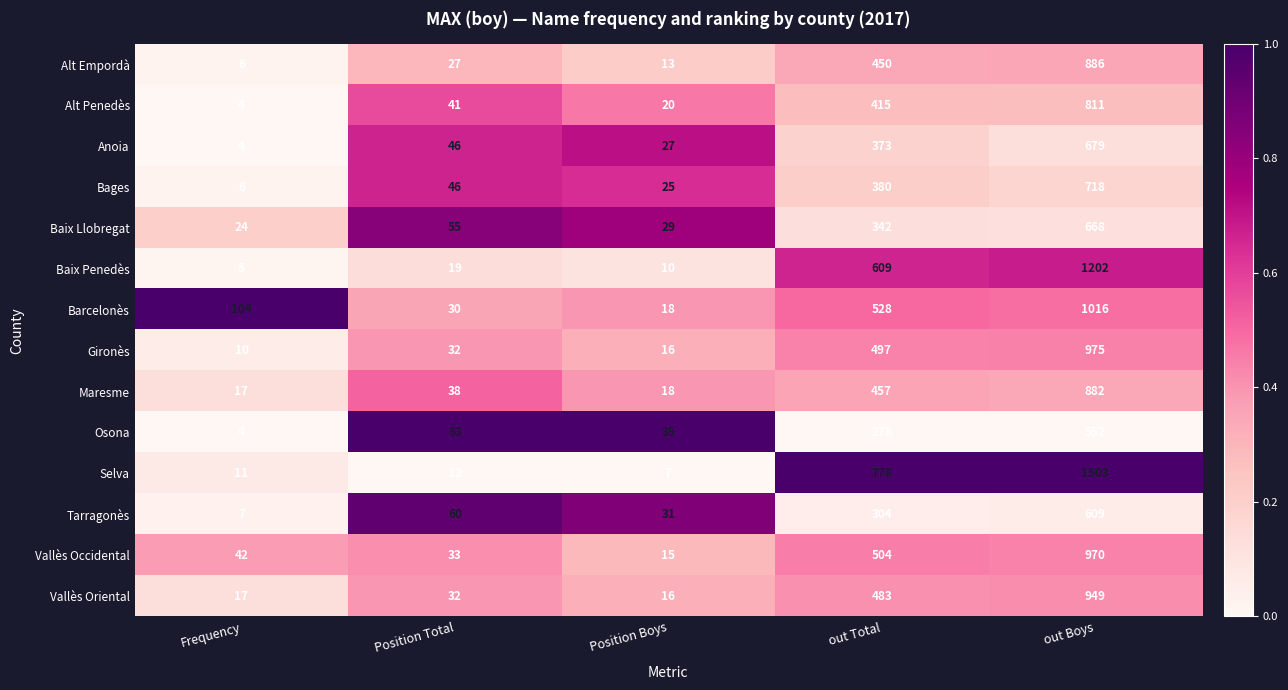

Which series has the largest total across all categories?

Selva